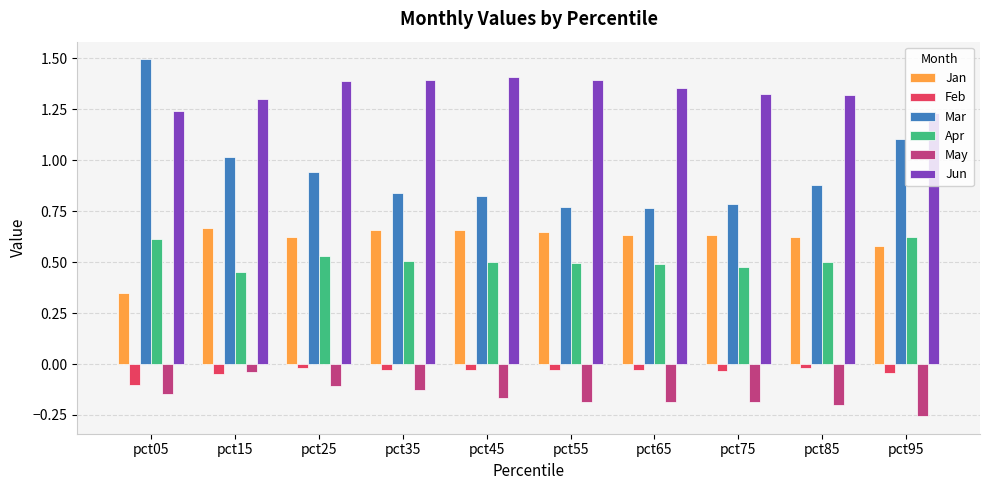

What is the difference between the second highest and minimum values in the Feb series?

0.1